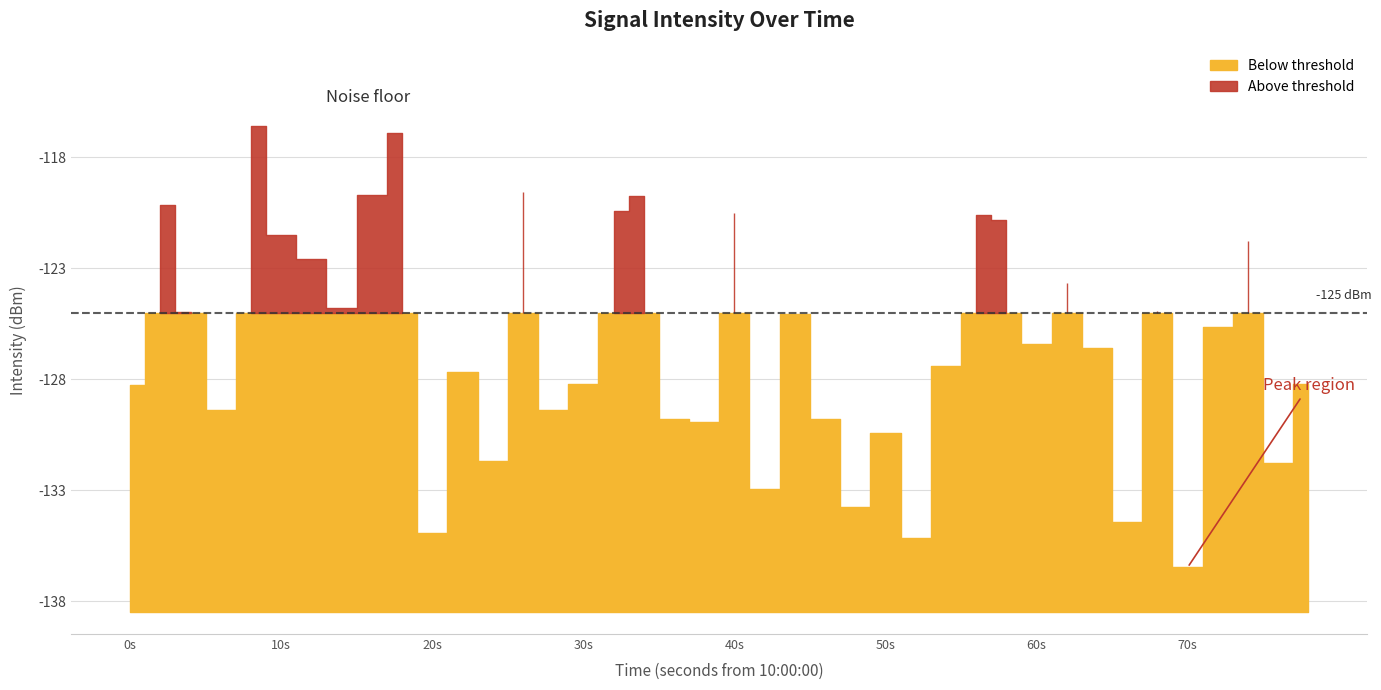

Reading left to right, what are all the values shown in this chart?

-128.3	-120.1	-125.0	-129.4	-116.6	-121.5	-122.6	-124.8	-119.7	-116.9	-134.9	-127.7	-131.7	-119.6	-129.4	-128.2	-120.4	-119.7	-129.8	-129.9	-120.5	-132.9	-125.1	-129.8	-133.7	-130.4	-135.1	-127.4	-120.6	-120.8	-126.4	-123.7	-126.6	-134.4	-124.9	-136.5	-125.6	-121.8	-131.8	-128.2